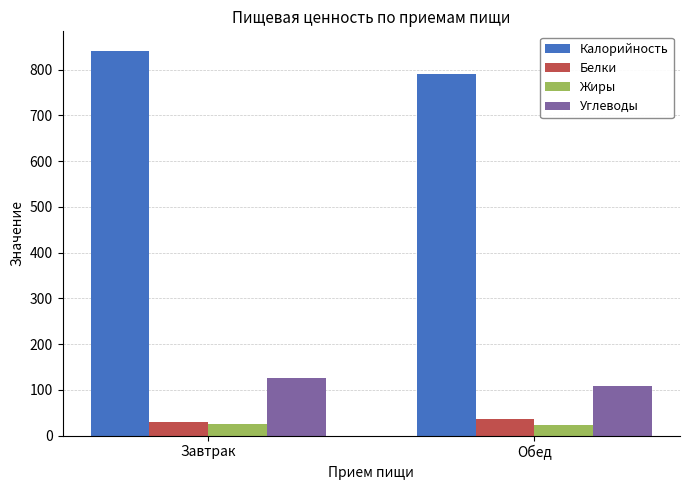

How many bars are there in total?

8